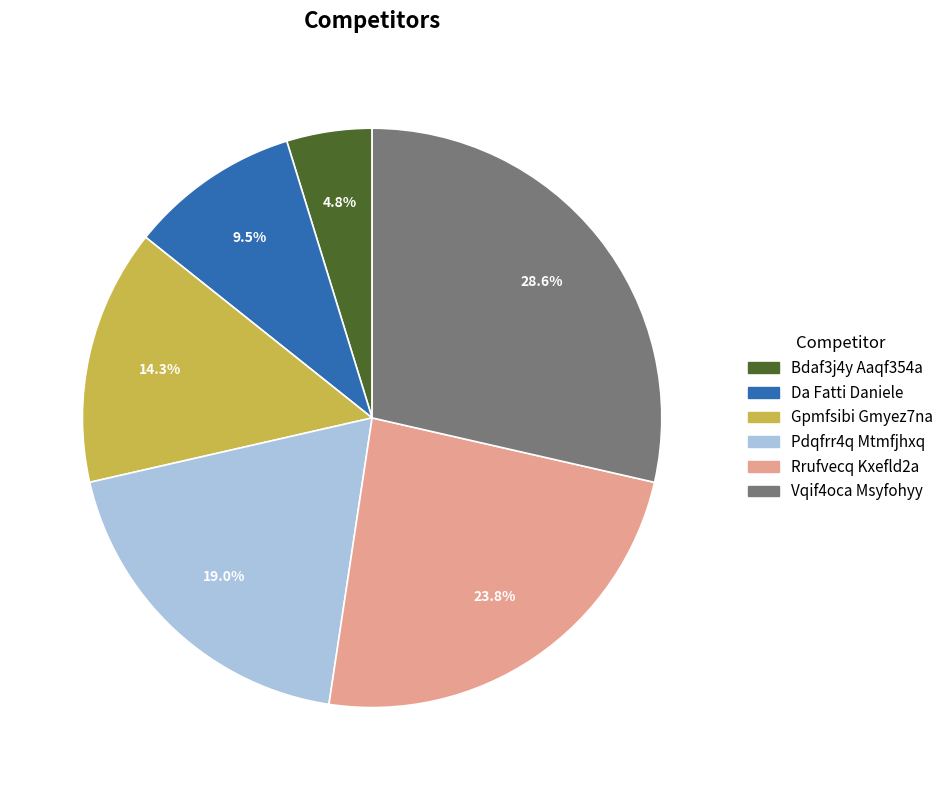

The Pdqfrr4q Mtmfjhxq slice represents 33% of the pie. True or false?

False